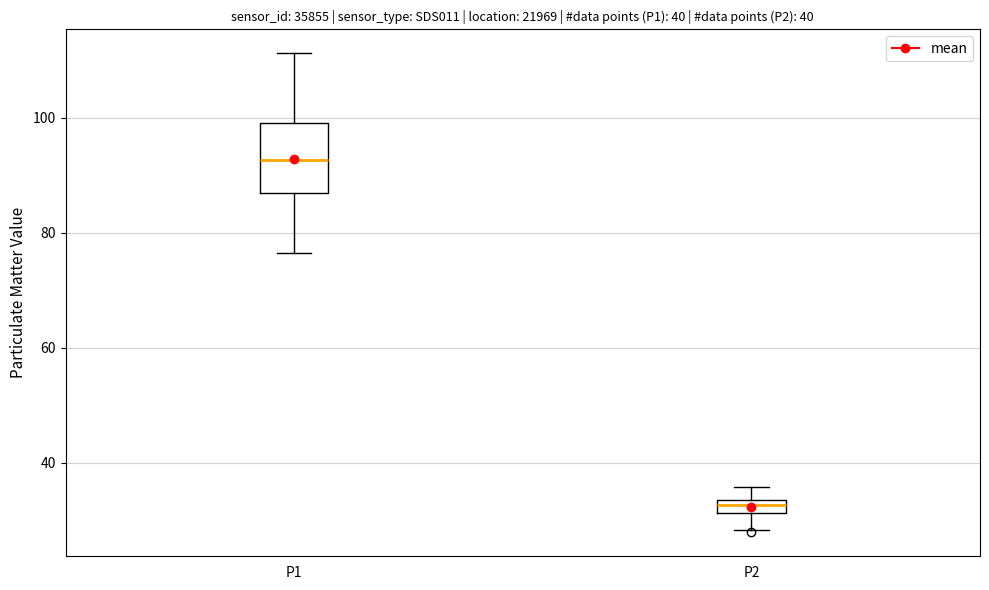

Where is the upper edge of the box for P1 on the y-axis? The values are not printed on the chart, so give them approximately, as read against the axis.

100